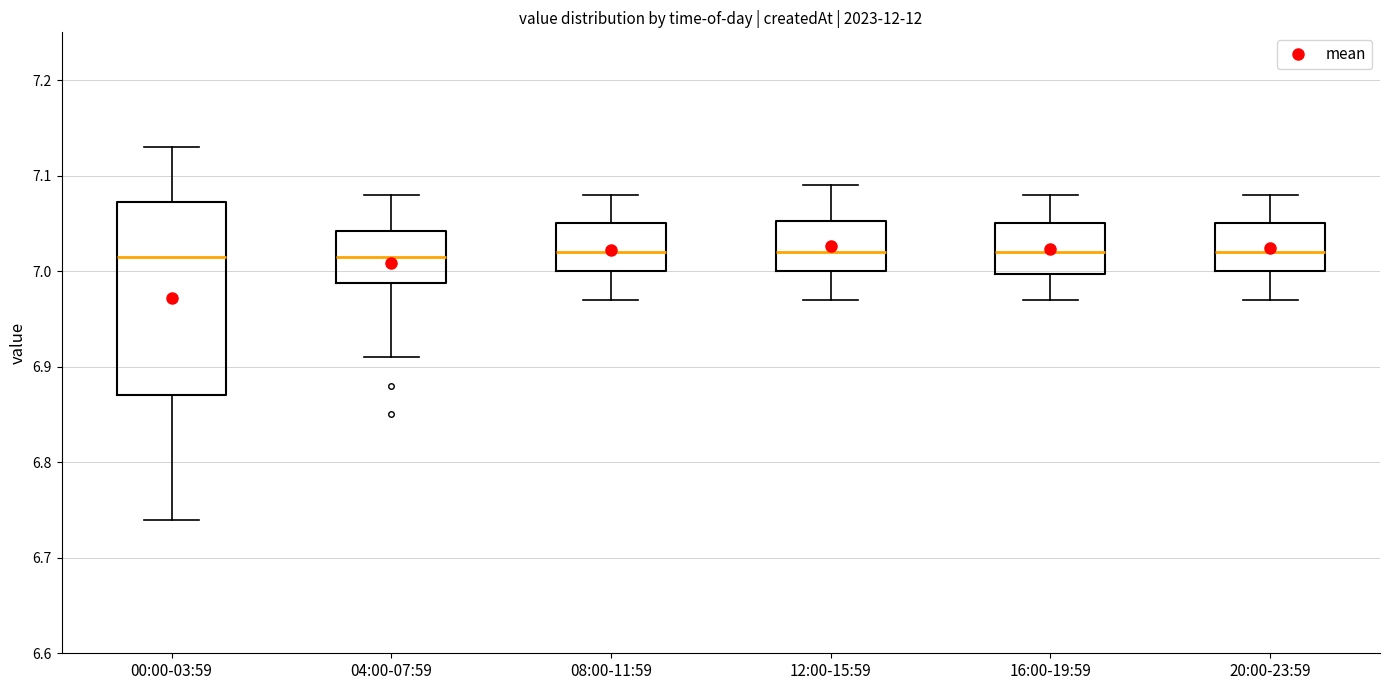

Reading left to right, read every box against the y-axis: the position of its median line, the range the box covers, and the ends of its whiskers. The values are not printed on the chart, so give them approximately, as read against the axis.

00:00-03:59: median 7.02, box 6.87 to 7.07, whiskers 6.74 to 7.13
04:00-07:59: median 7.02, box 6.99 to 7.04, whiskers 6.91 to 7.08
08:00-11:59: median 7.02, box 7.00 to 7.05, whiskers 6.97 to 7.08
12:00-15:59: median 7.02, box 7.00 to 7.05, whiskers 6.97 to 7.09
16:00-19:59: median 7.02, box 7.00 to 7.05, whiskers 6.97 to 7.08
20:00-23:59: median 7.02, box 7.00 to 7.05, whiskers 6.97 to 7.08